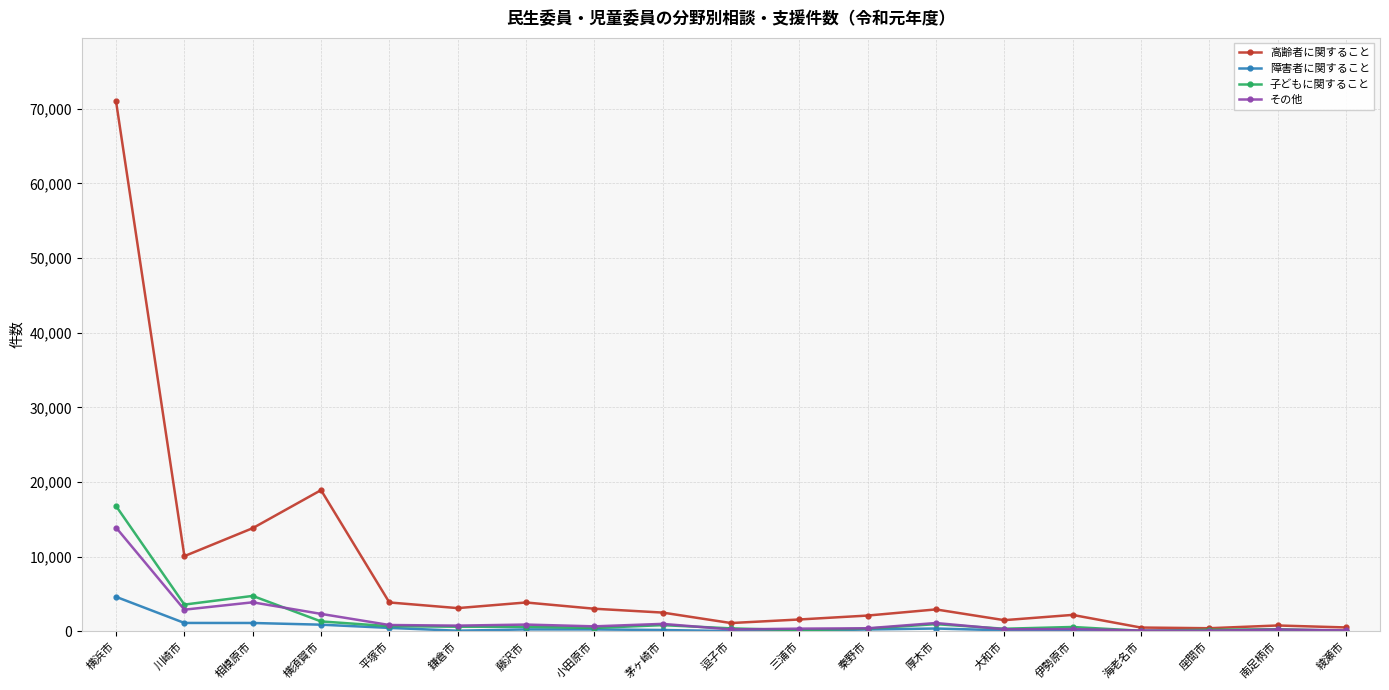

Between 横須賀市 and 藤沢市, which series saw the biggest shift?

高齢者に関すること